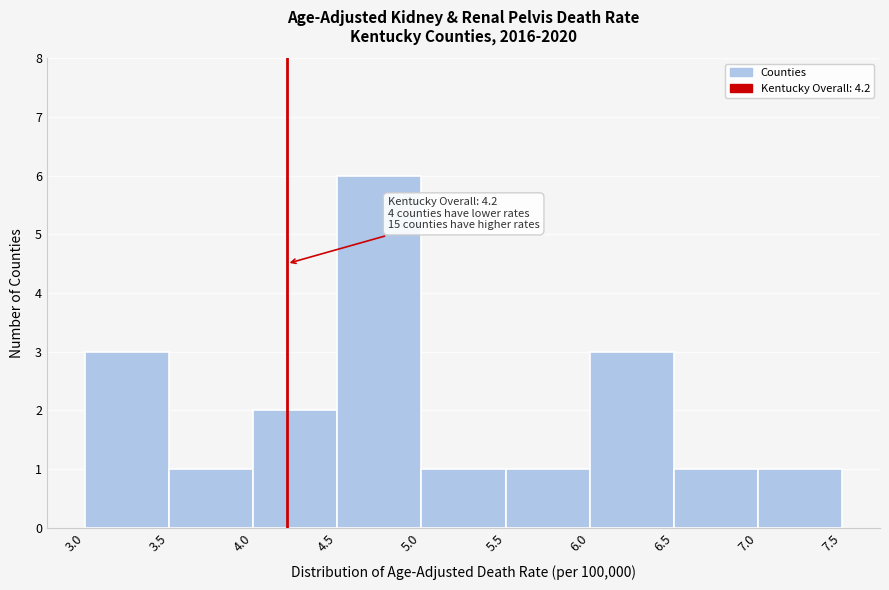

Which range on the x-axis has the tallest bar?

4.5 to 5.0